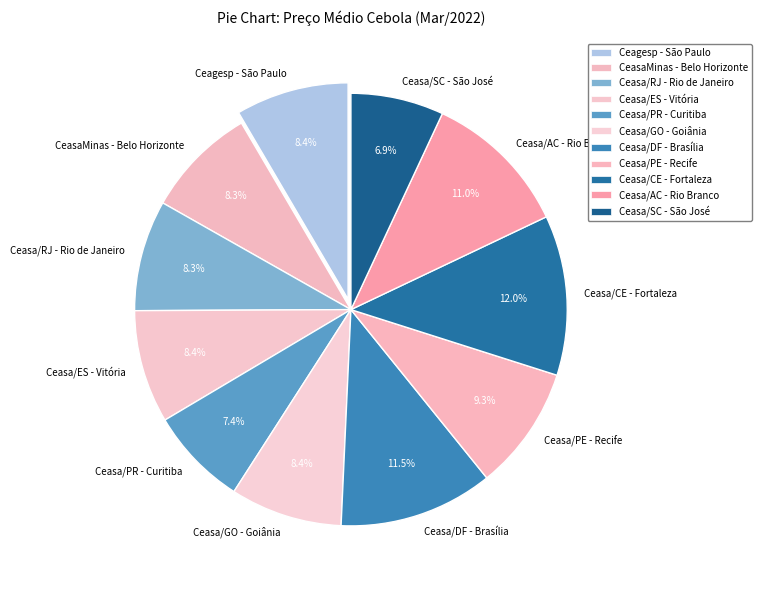

Approximately how many times larger is the value at Ceasa/AC - Rio Branco compared to CeasaMinas - Belo Horizonte?

1.3